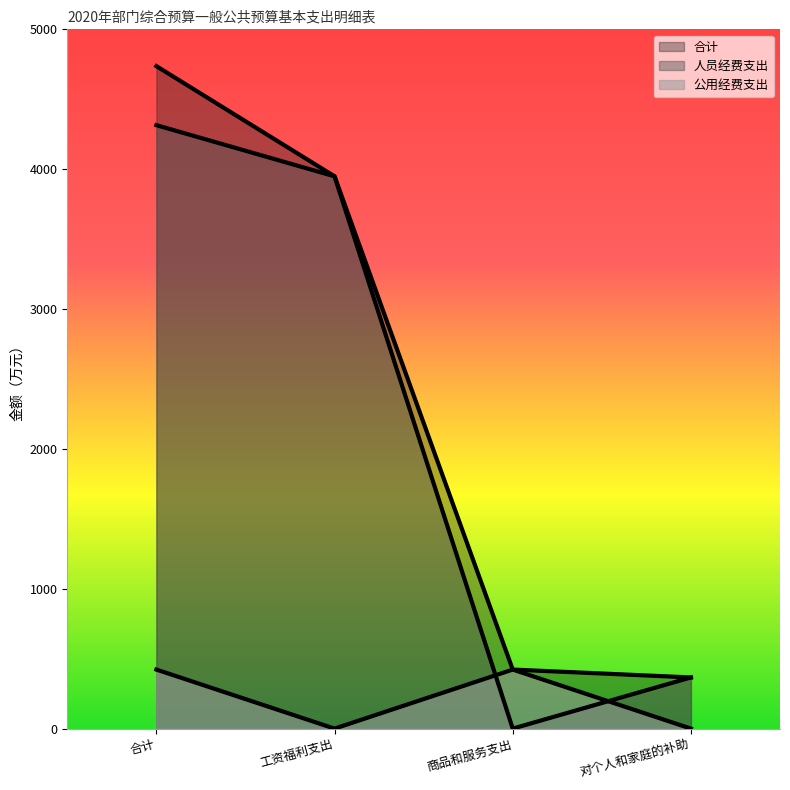

Reading right to left, list all the values displayed in this chart.

合计: 365.8	422.1	3949.0	4736.9
人员经费支出: 365.8	0.0	3949.0	4314.8
公用经费支出: 0.0	422.1	0.0	422.1